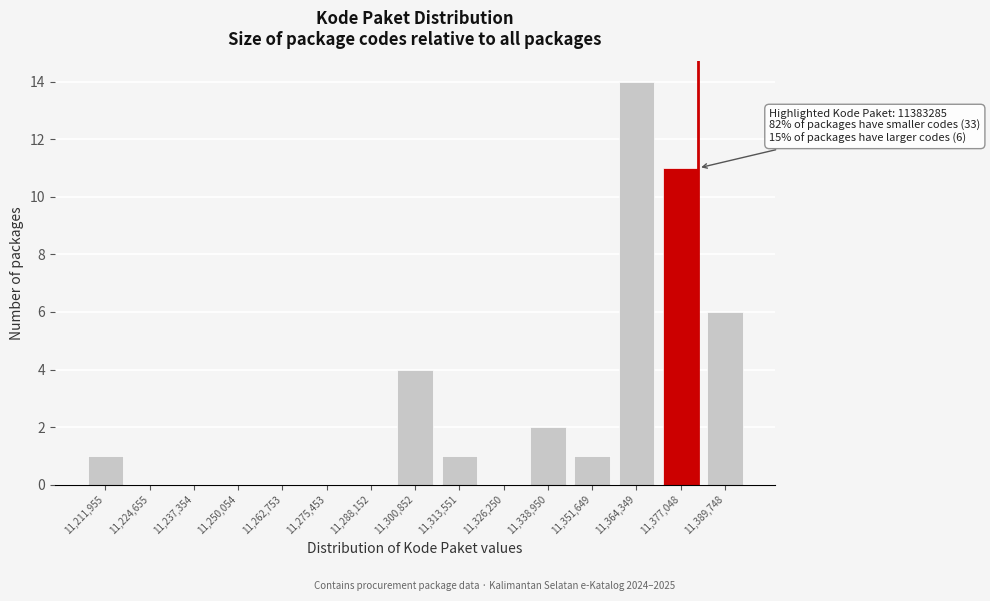

Reading left to right, list all the values displayed in this chart.

11,211,955=1	11,224,655=0	11,237,354=0	11,250,054=0	11,262,753=0	11,275,453=0	11,288,152=0	11,300,852=4	11,313,551=1	11,326,250=0	11,338,950=2	11,351,649=1	11,364,349=14	11,377,048=11	11,389,748=6